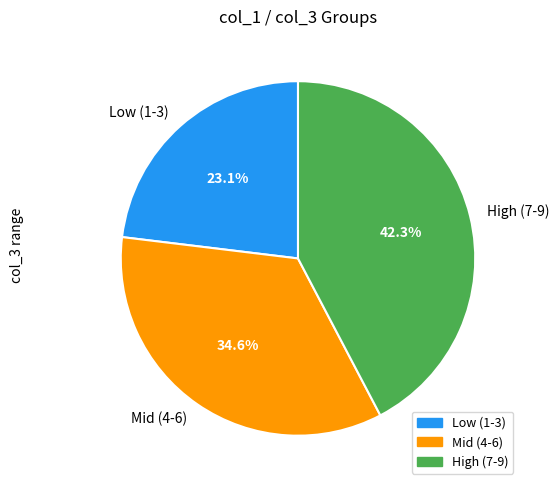

Which slice is the smallest?

Low (1-3)